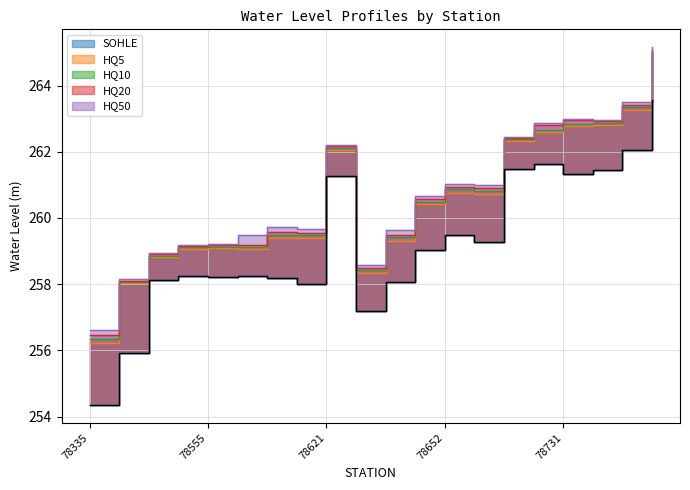

How many data points does each series have?

20